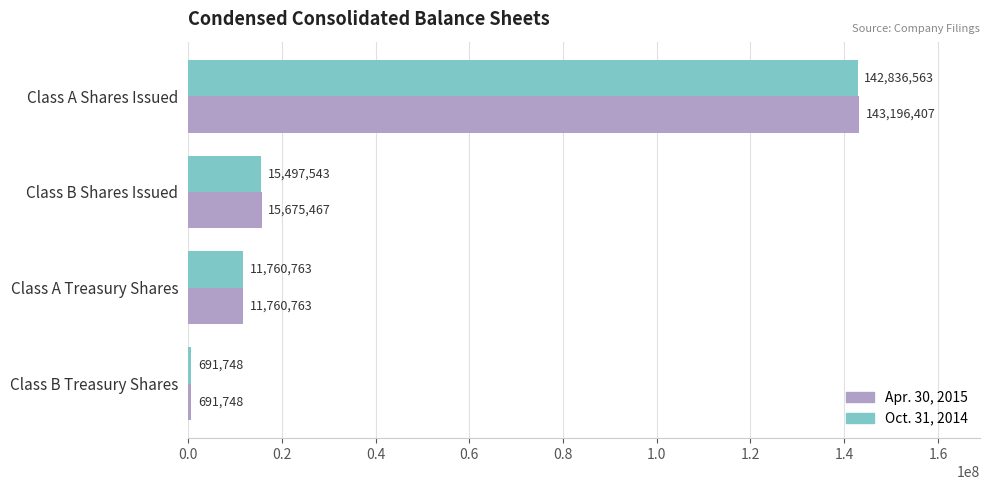

What is the lowest value of the Oct. 31, 2014 series?

691748